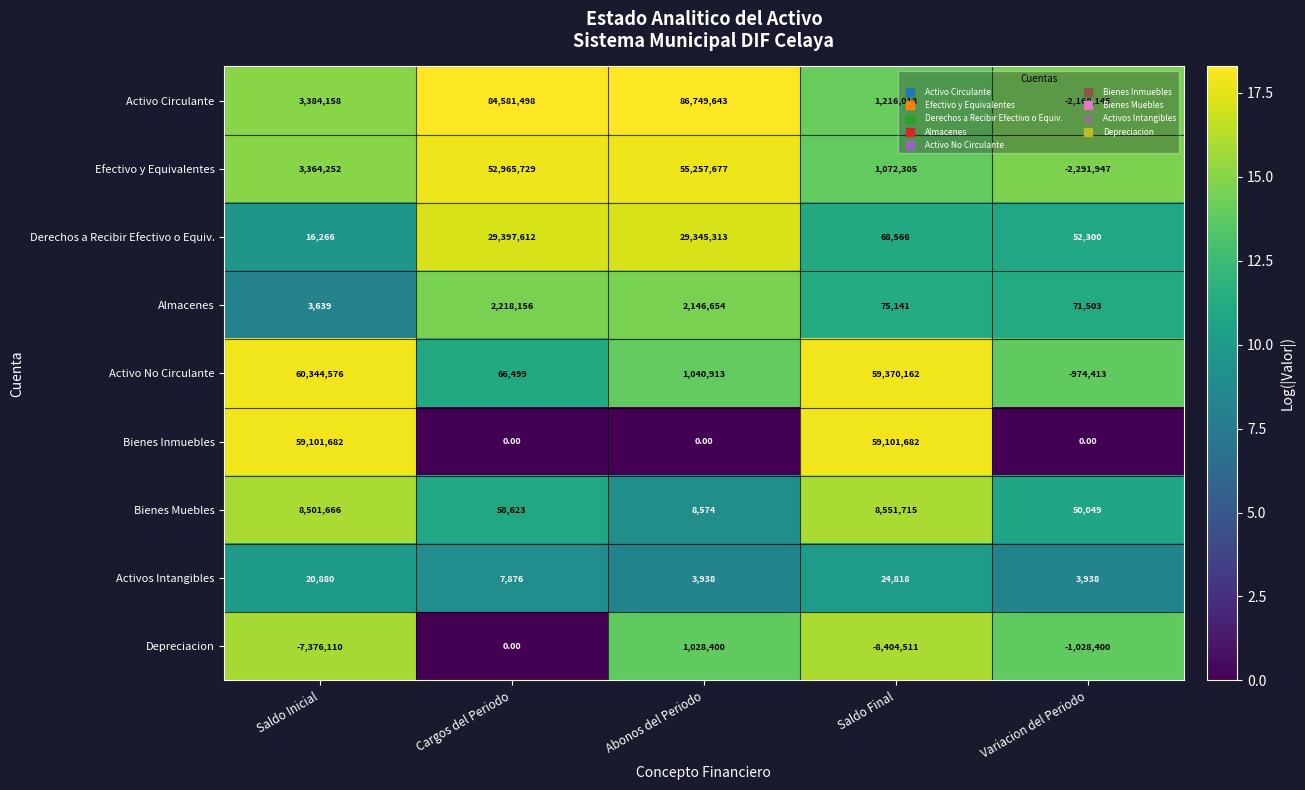

What is the difference between the maximum and minimum values in the Efectivo y Equivalentes series?

57549624